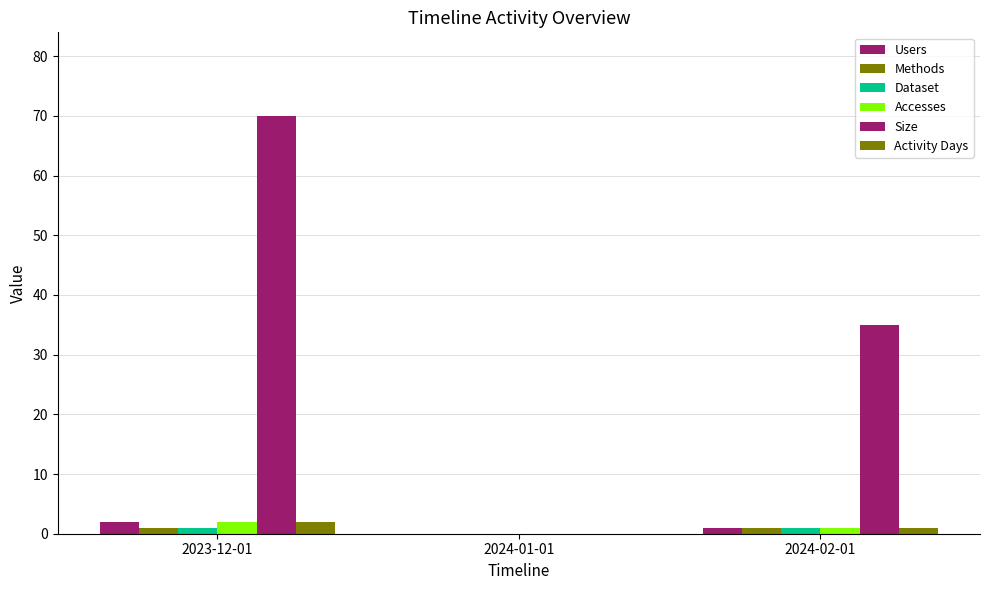

How many categories are shown in the chart?

3